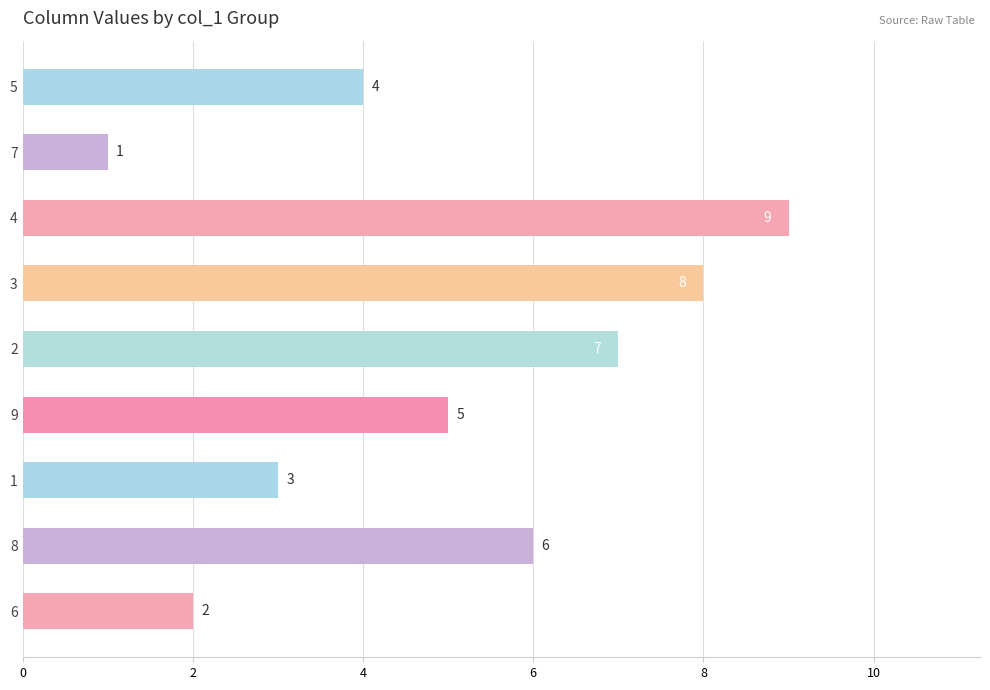

What is the sum of all values?

45